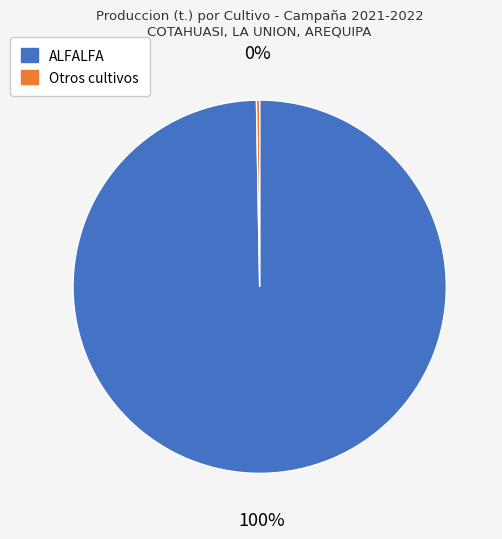

Which category has the biggest portion of the pie?

ALFALFA